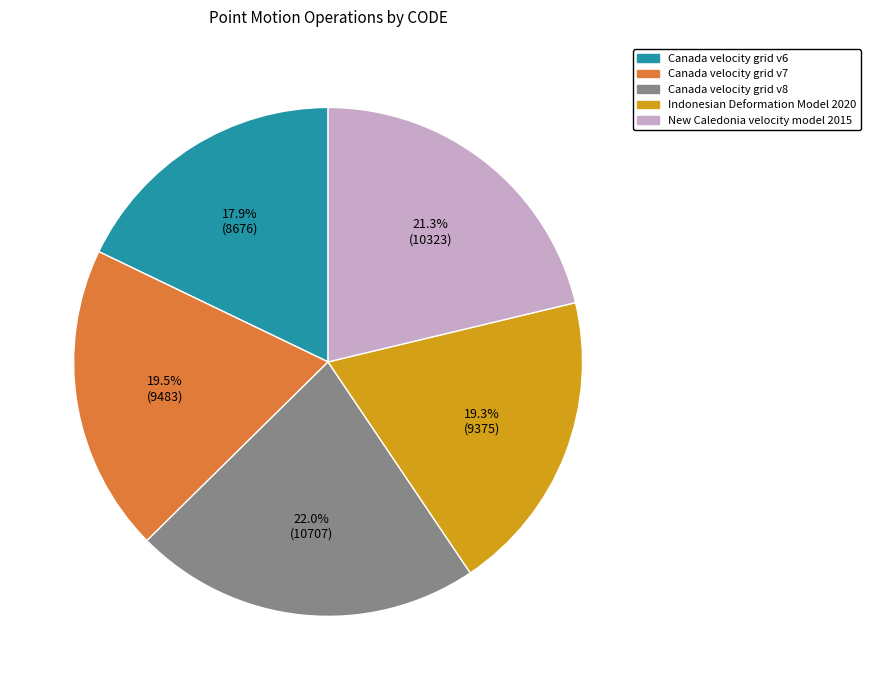

Is there a majority slice in this chart?

No